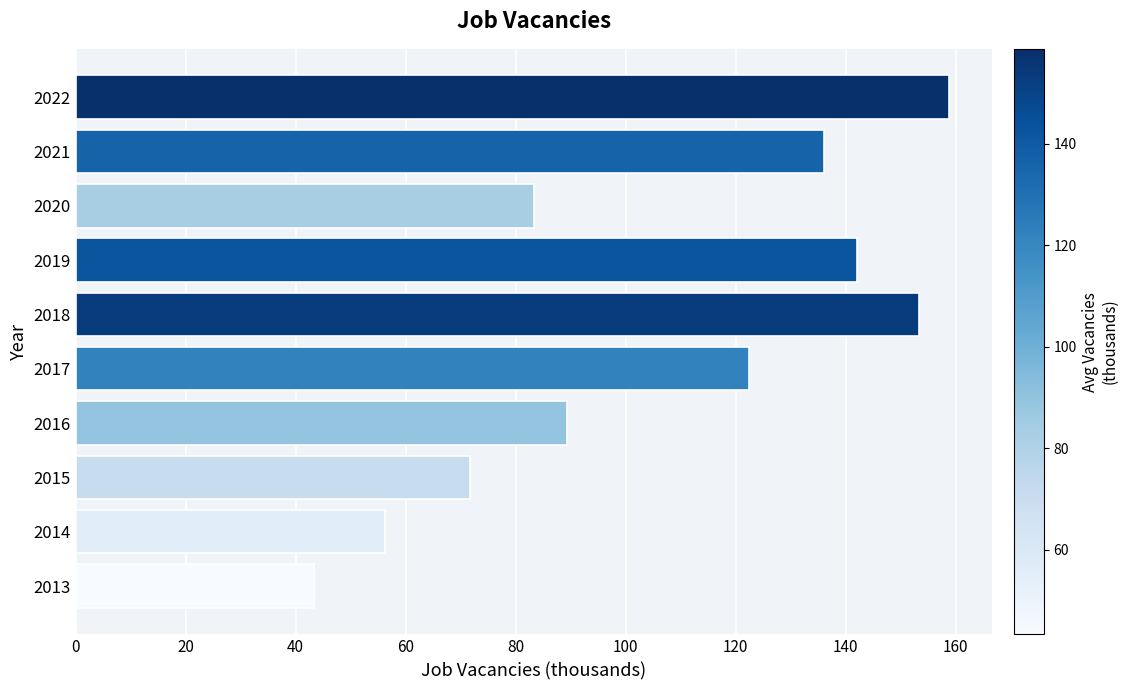

What is the change in value from 2015 to 2016?

+17.7